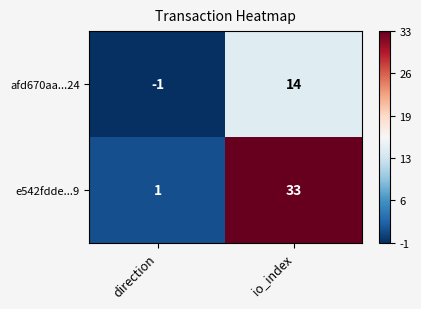

How many series are shown in this chart?

2